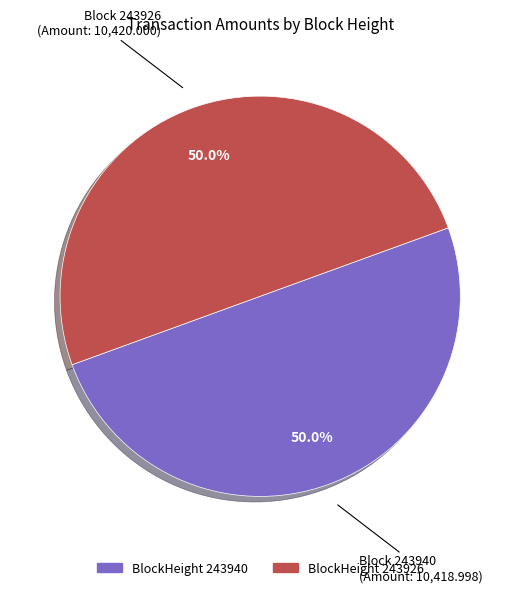

Rank the categories by value from highest to lowest.

243926, 243940